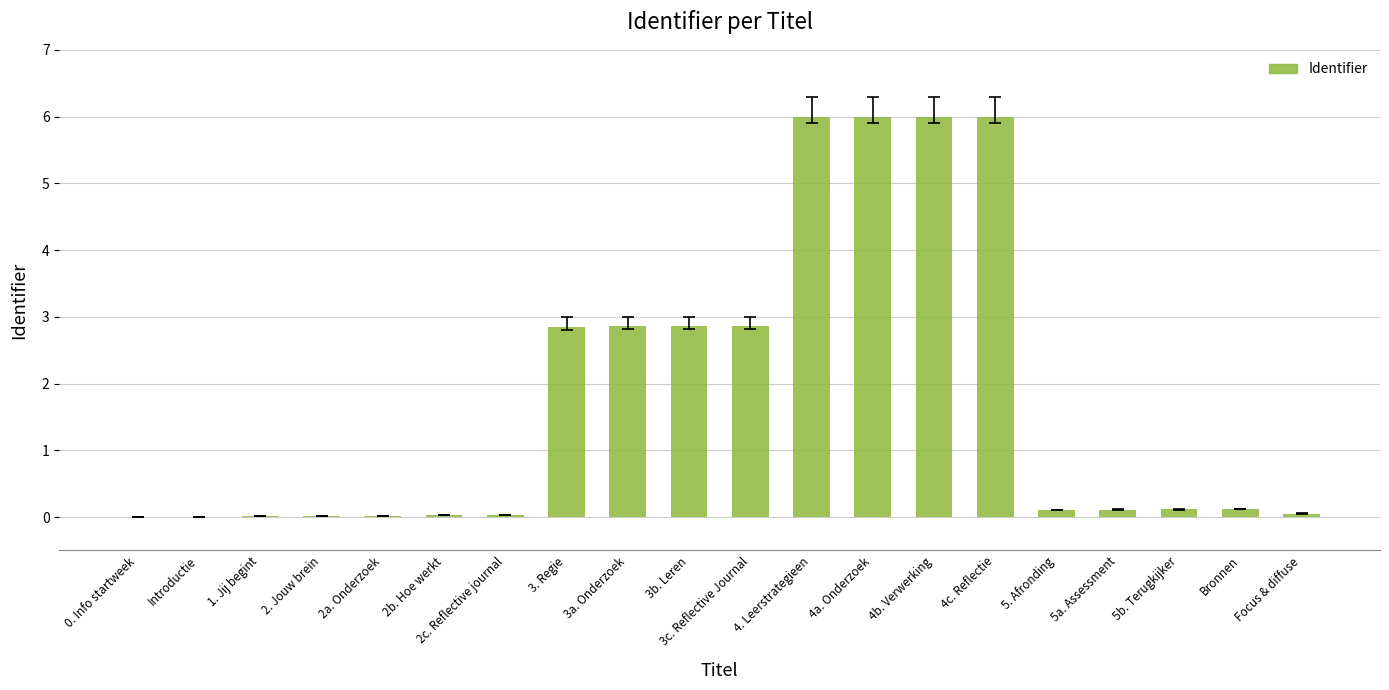

What is the change in value from 0. Info startweek to 3b. Leren?

+2.9